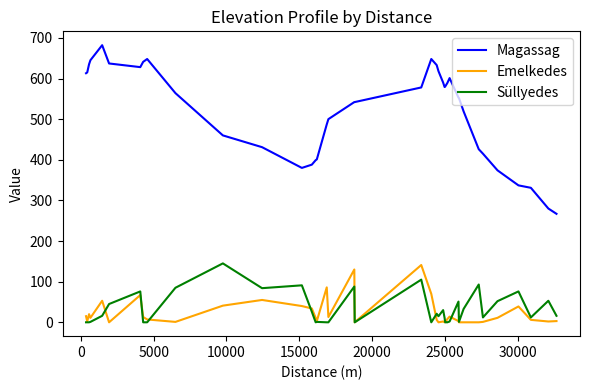

What is the difference between the maximum and minimum values in the Emelkedes series?

141